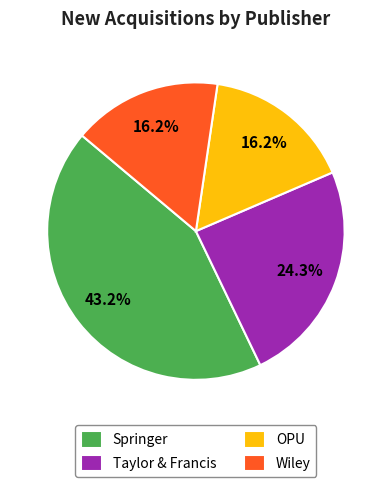

How many segments does this pie chart have?

4